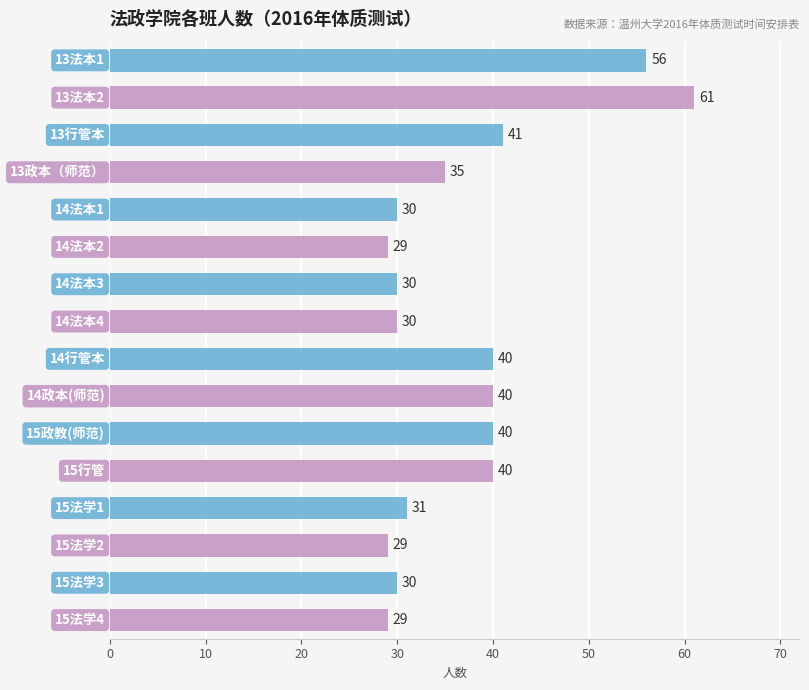

What is the difference between the second highest and minimum values?

27